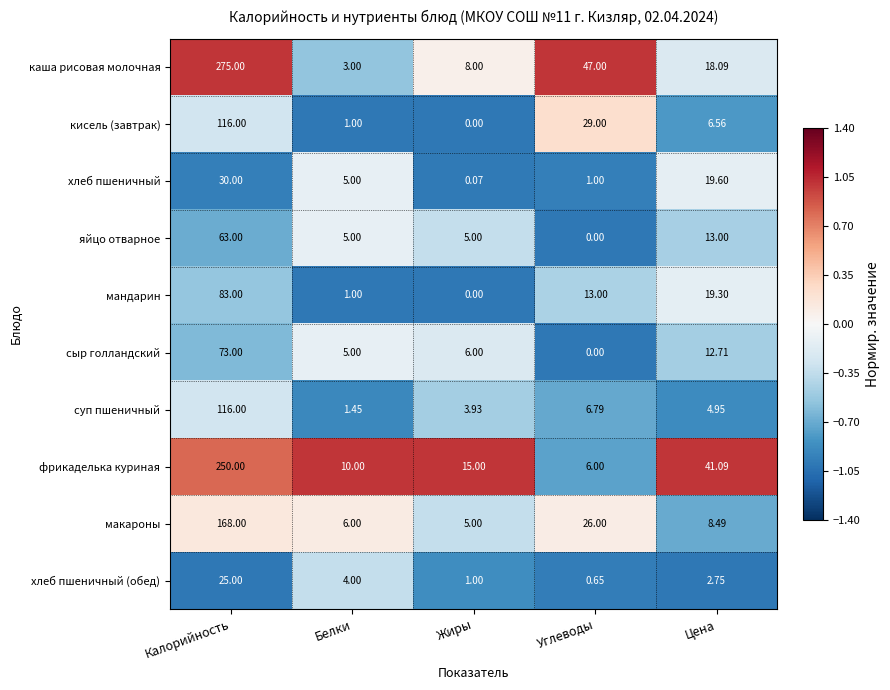

Which series has the widest spread of values?

каша рисовая молочная